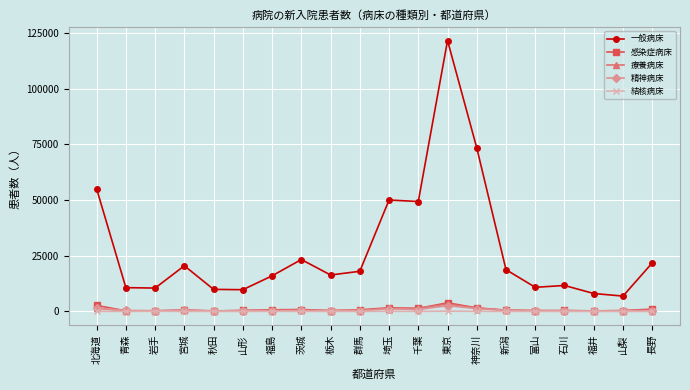

At which category does 一般病床 reach its first local peak?

宮城